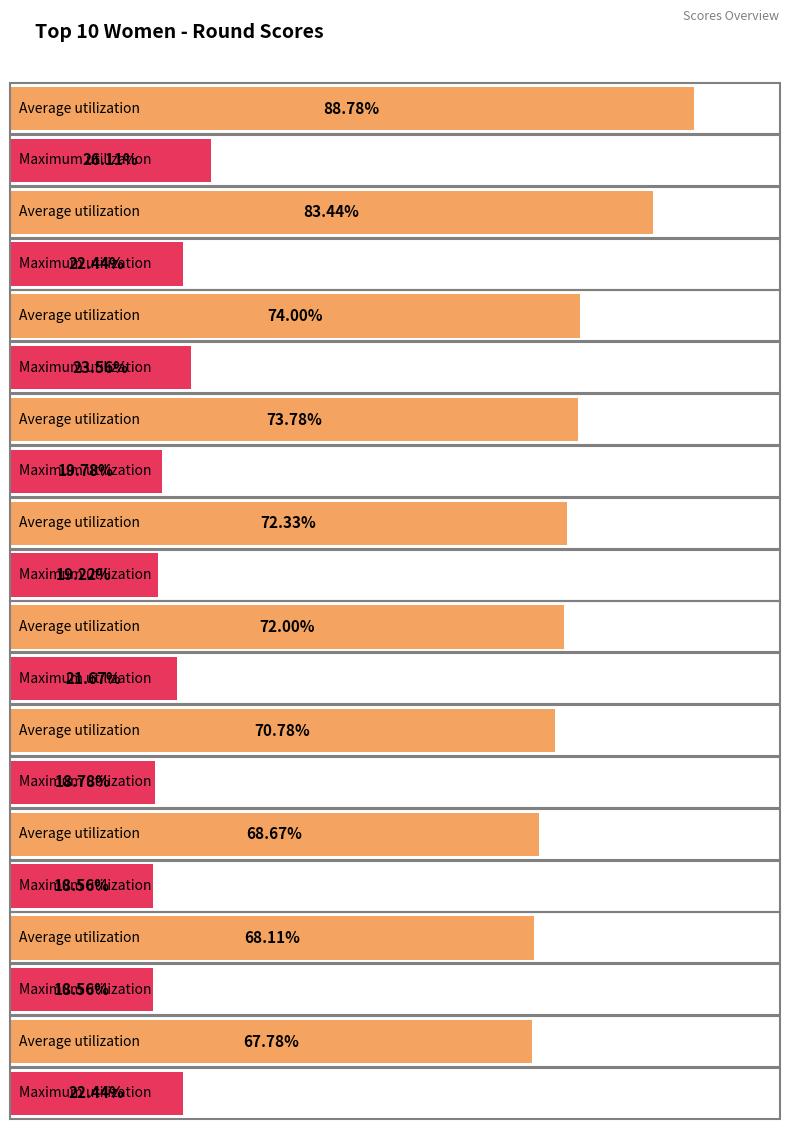

True or false: Maximum utilization has a value of 285 at Viveca Forsberg.

False